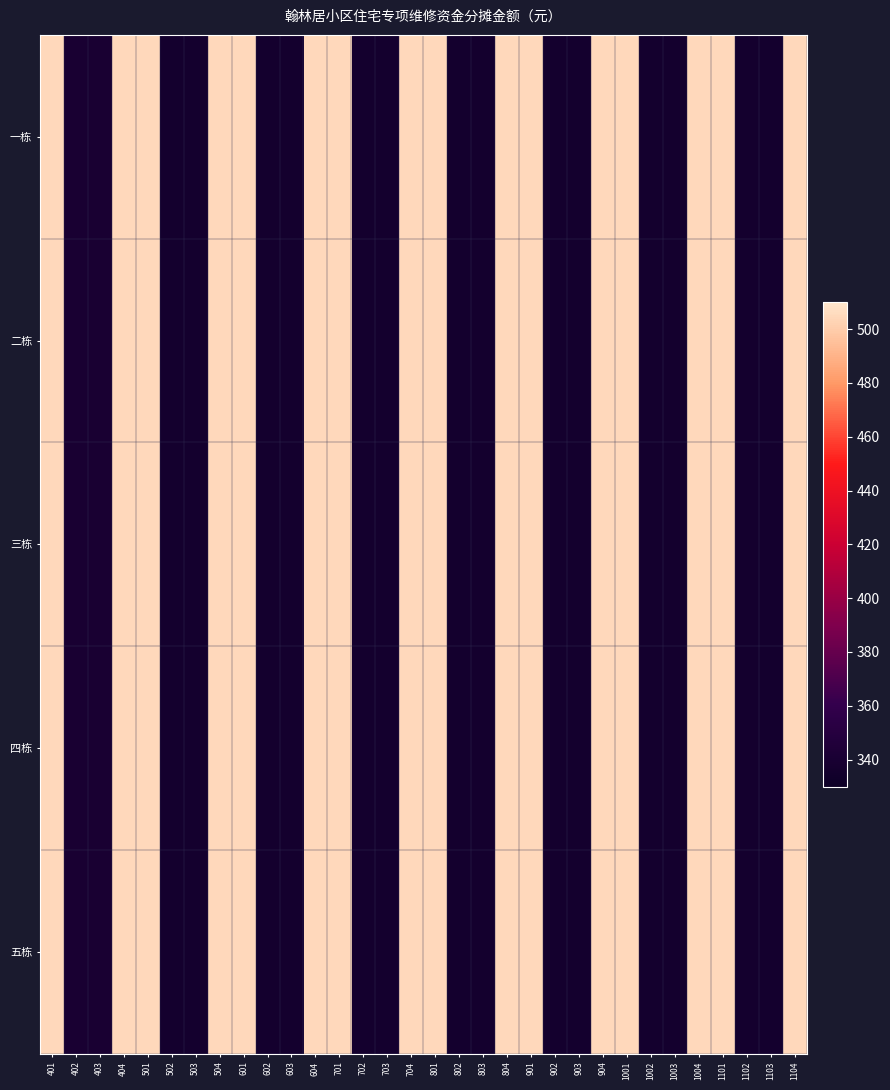

Which series has the largest range (max minus min)?

一栋